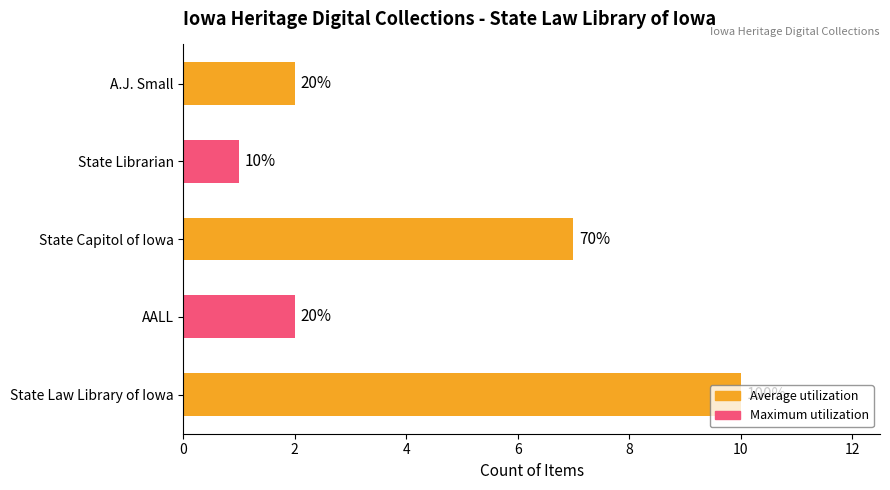

How many bars are there in total?

5